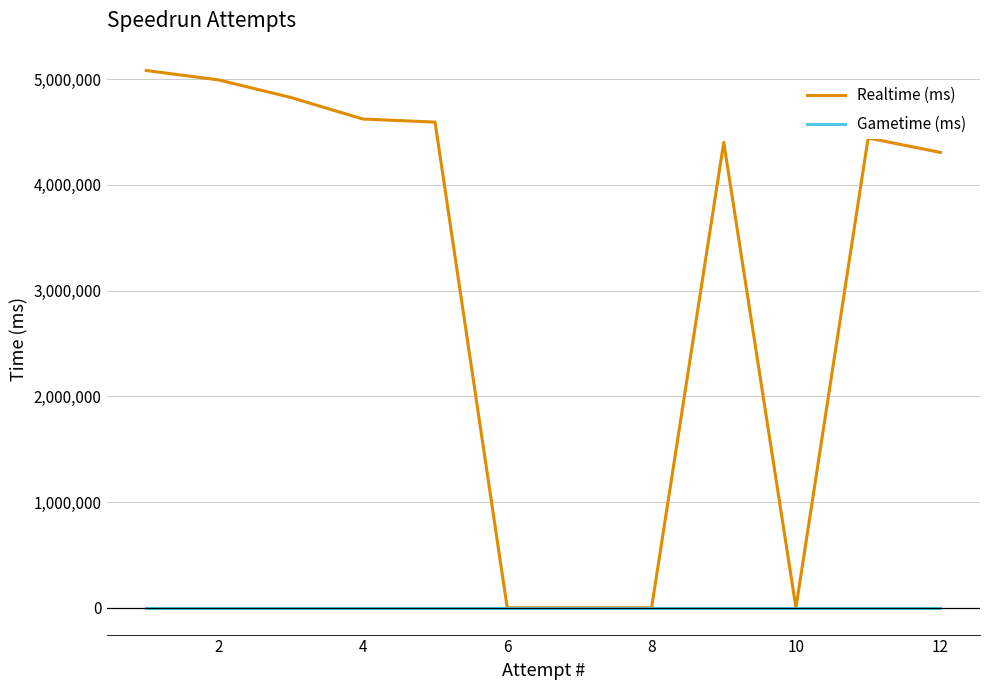

What are all the series names shown in the legend?

Realtime (ms), Gametime (ms)